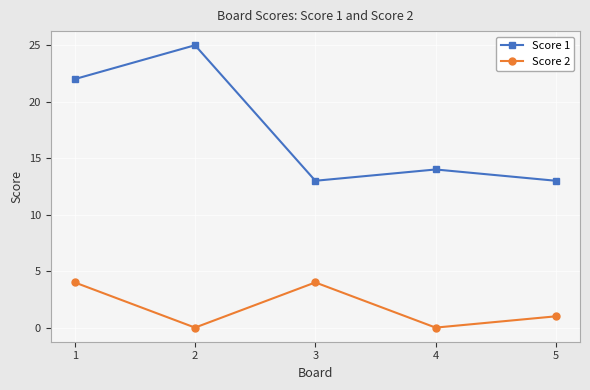

How many data points in Score 2 are less than 1?

2